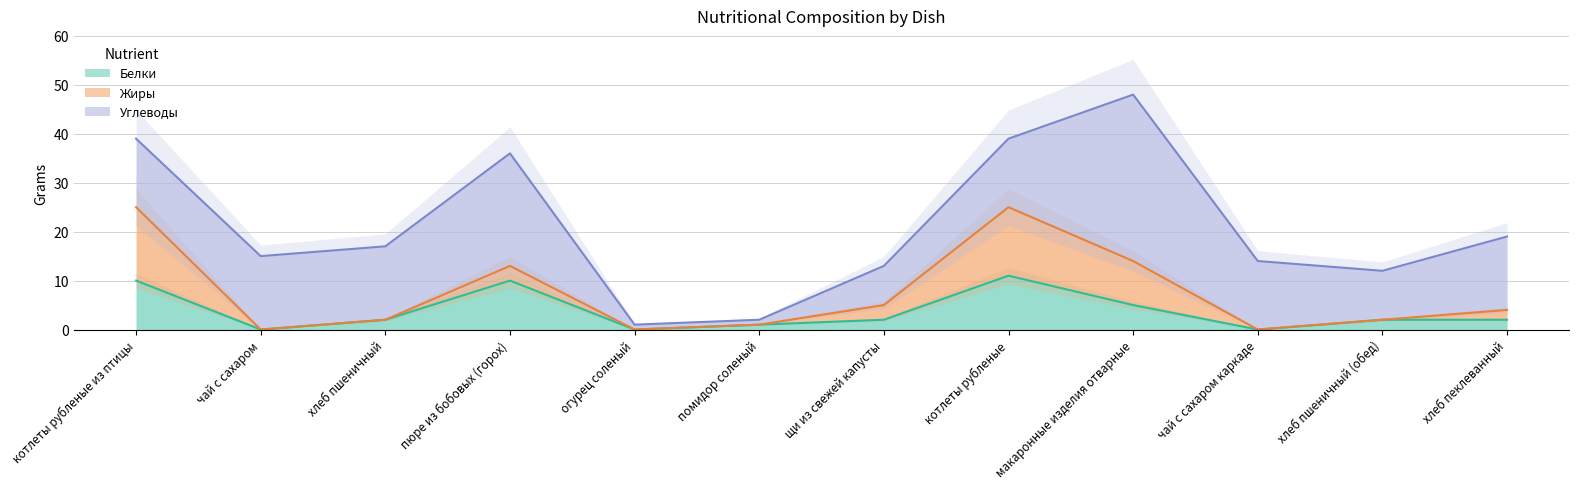

True or false: Белки and Углеводы intersect in this chart.

False